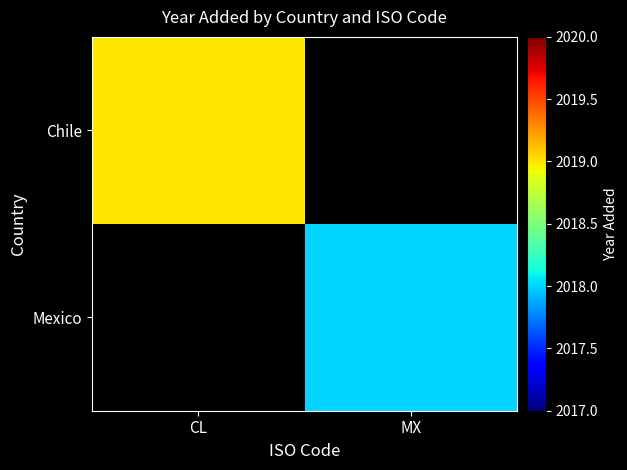

Which series has the largest range (max minus min)?

Chile